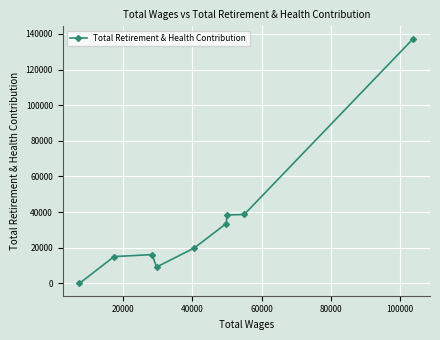

What is the average value?

34271